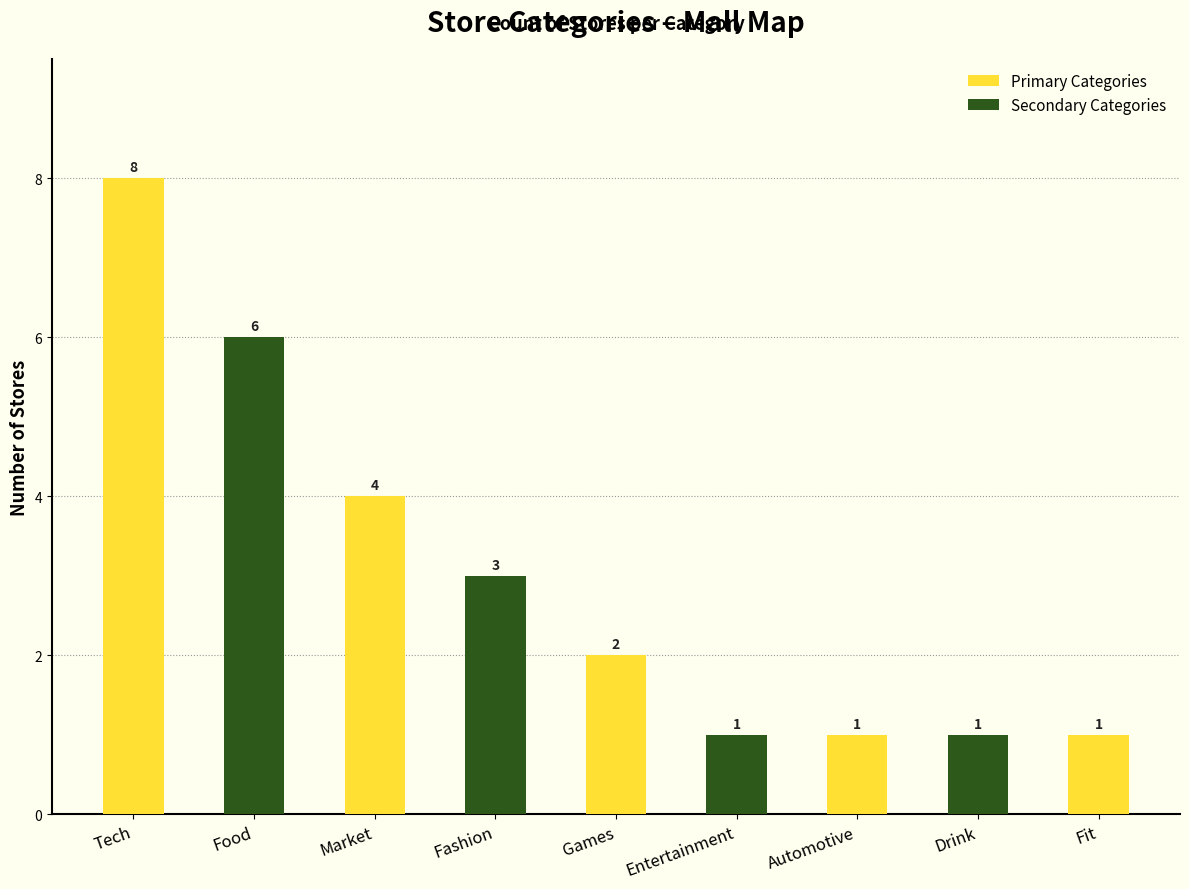

What is the sum of all Primary Categories values?

16